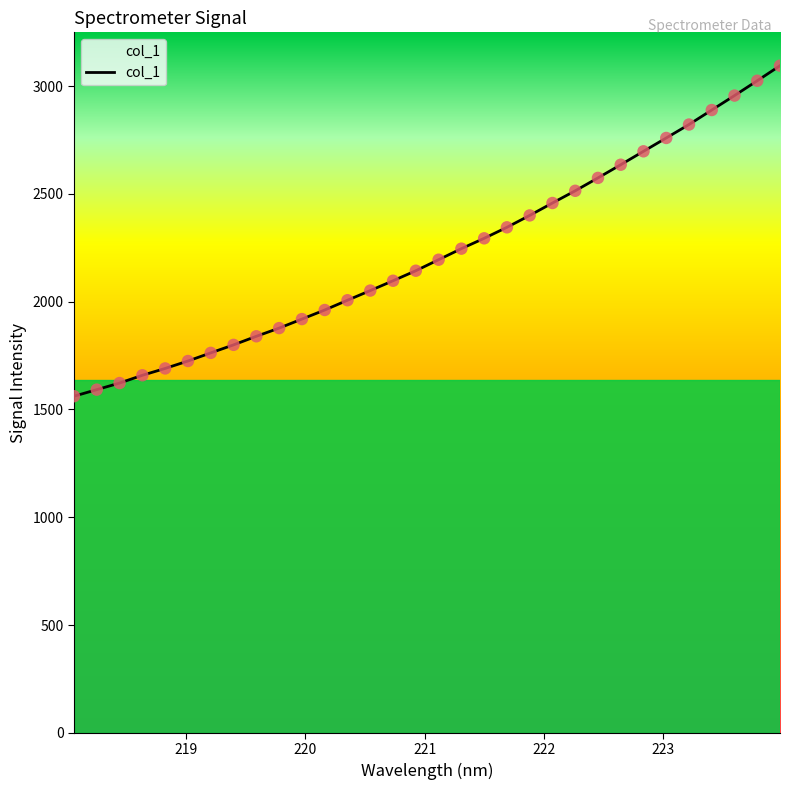

What is the difference between the maximum and minimum values?

1533.4